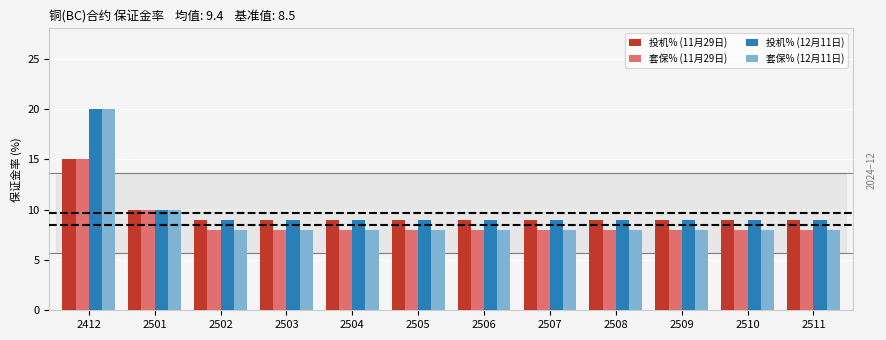

Which category has the highest value across all series?

2412